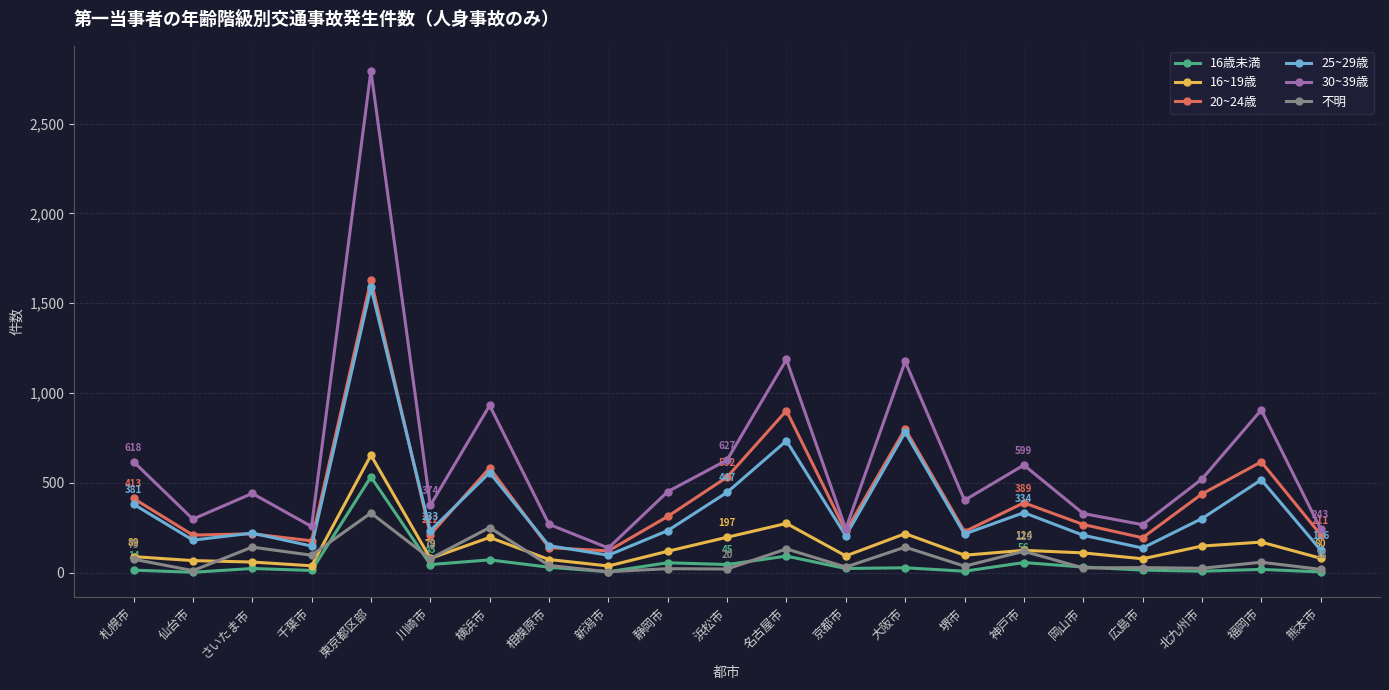

Which series has the largest total across all categories?

30~39歳